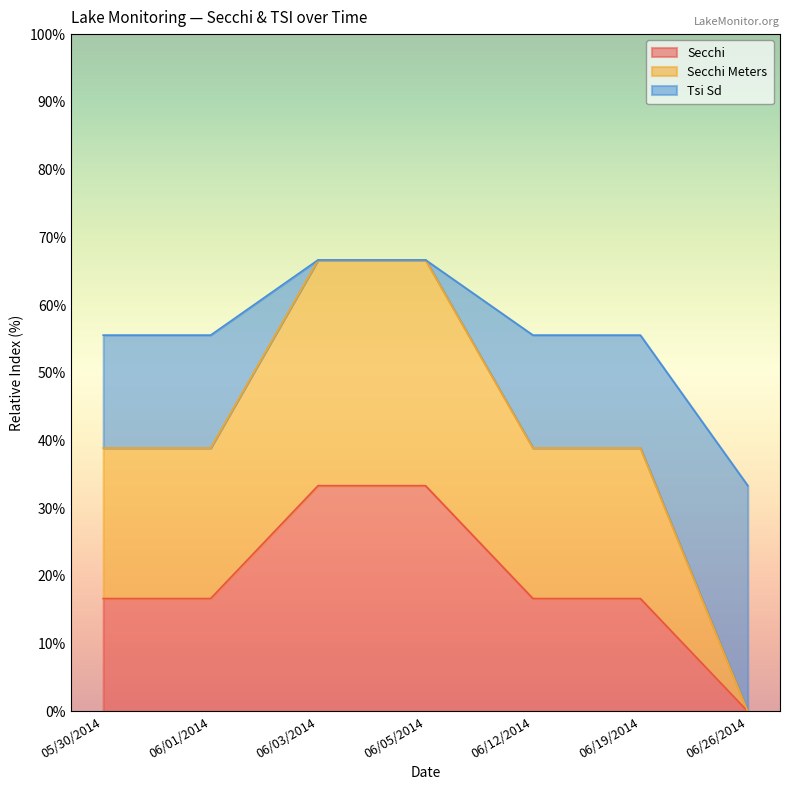

The Secchi series shows 28.0 at 06/01/2014. True or false?

False